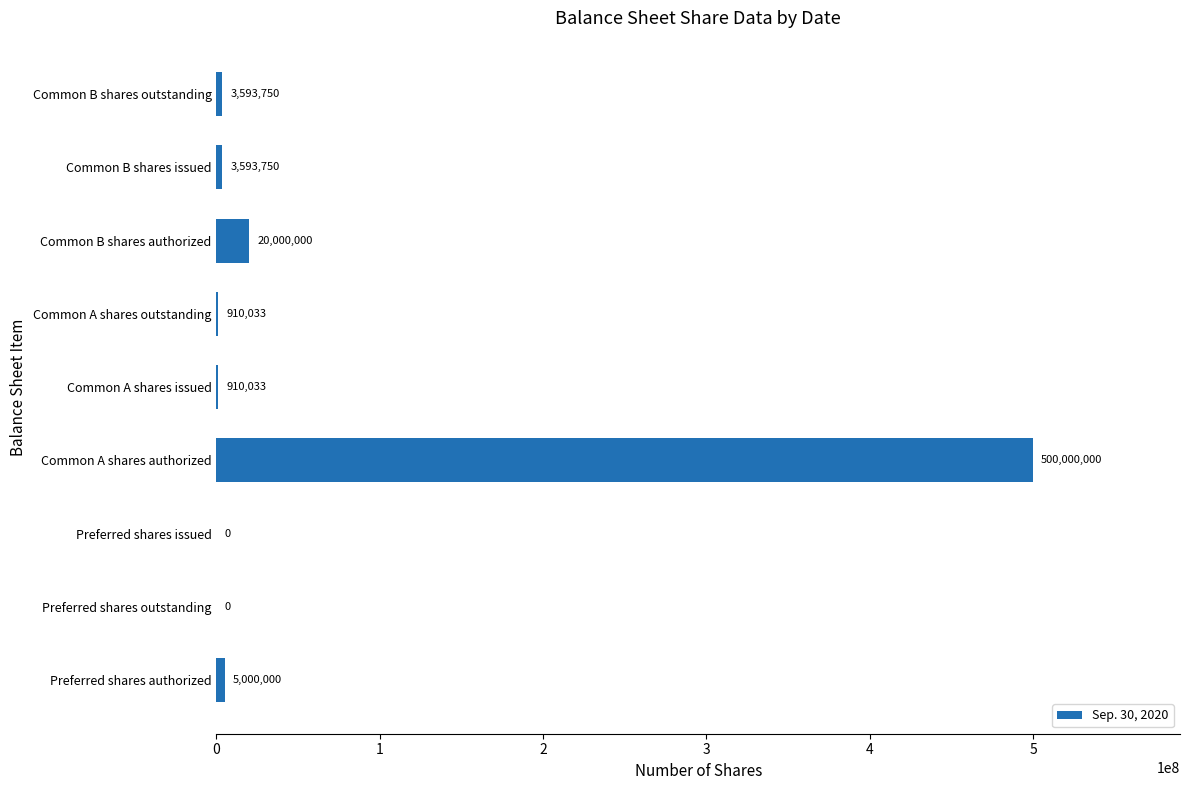

What is the sum of all values?

534007566